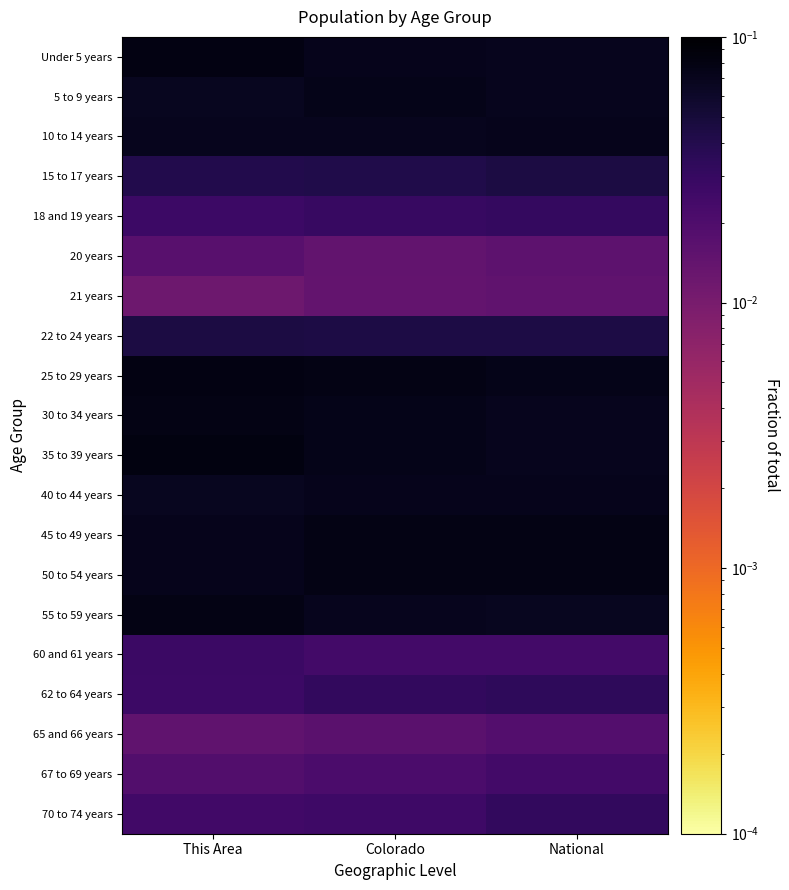

Which label corresponds to the smallest value in the chart?

This Area